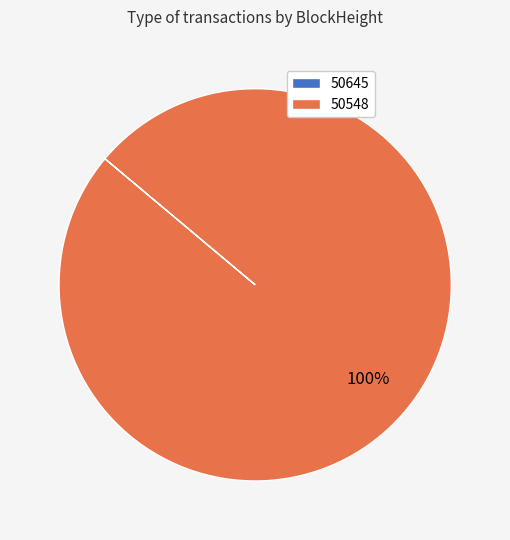

To the nearest percent, what is the difference between the largest and smallest slice percentages?

100%